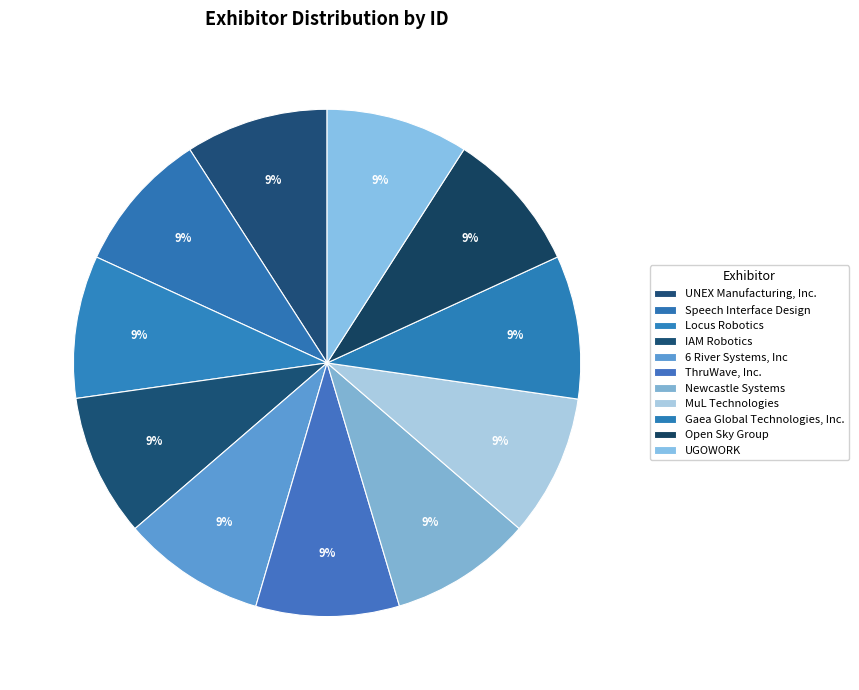

How many segments does this pie chart have?

11